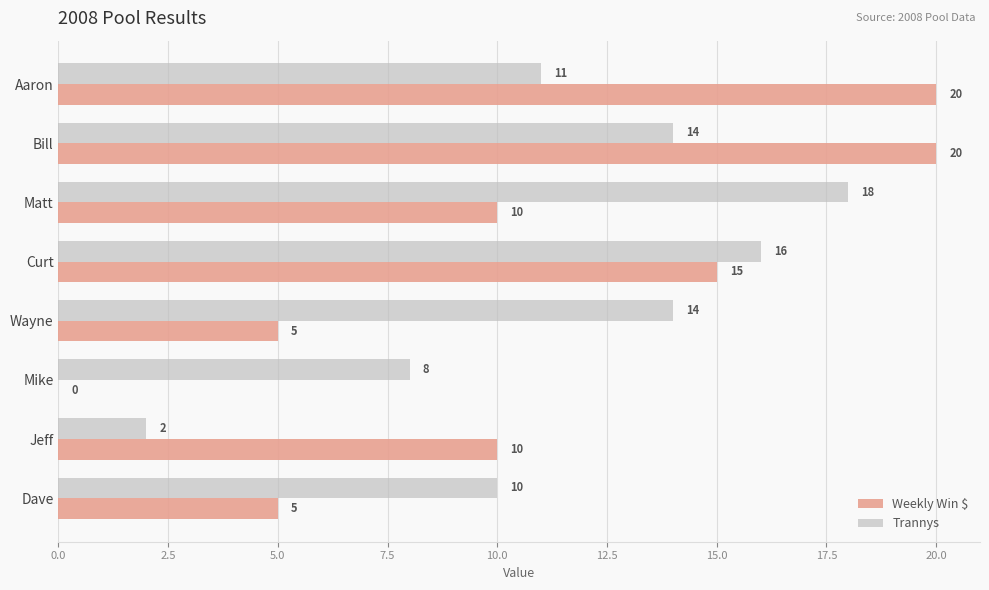

The value of Weekly Win $ at Matt is 3. True or false?

False